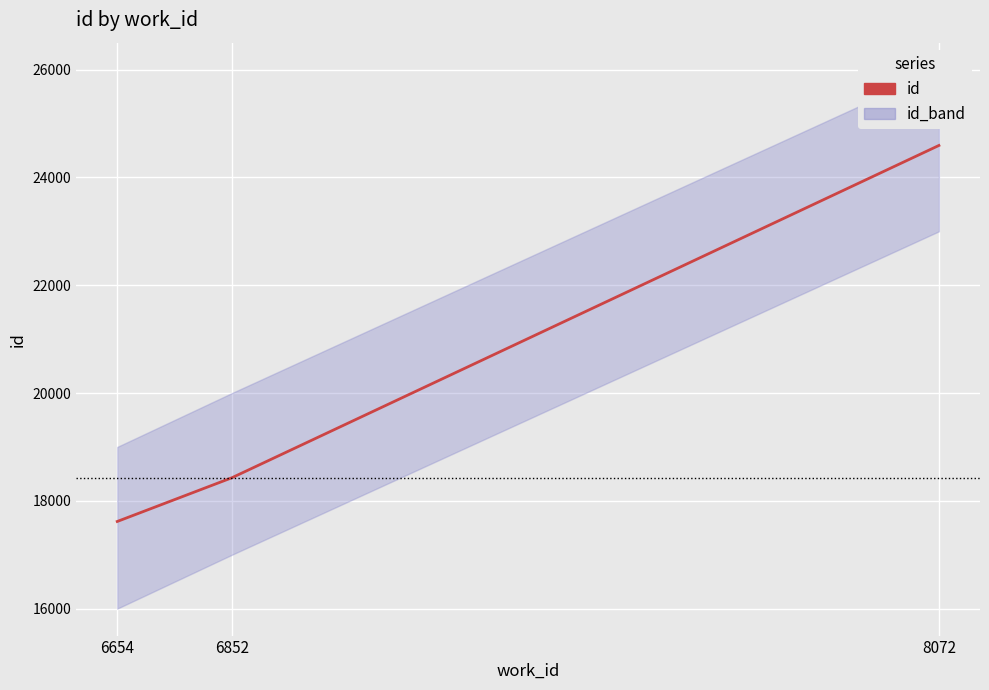

Which has a higher value, 6654 or 6852?

6852